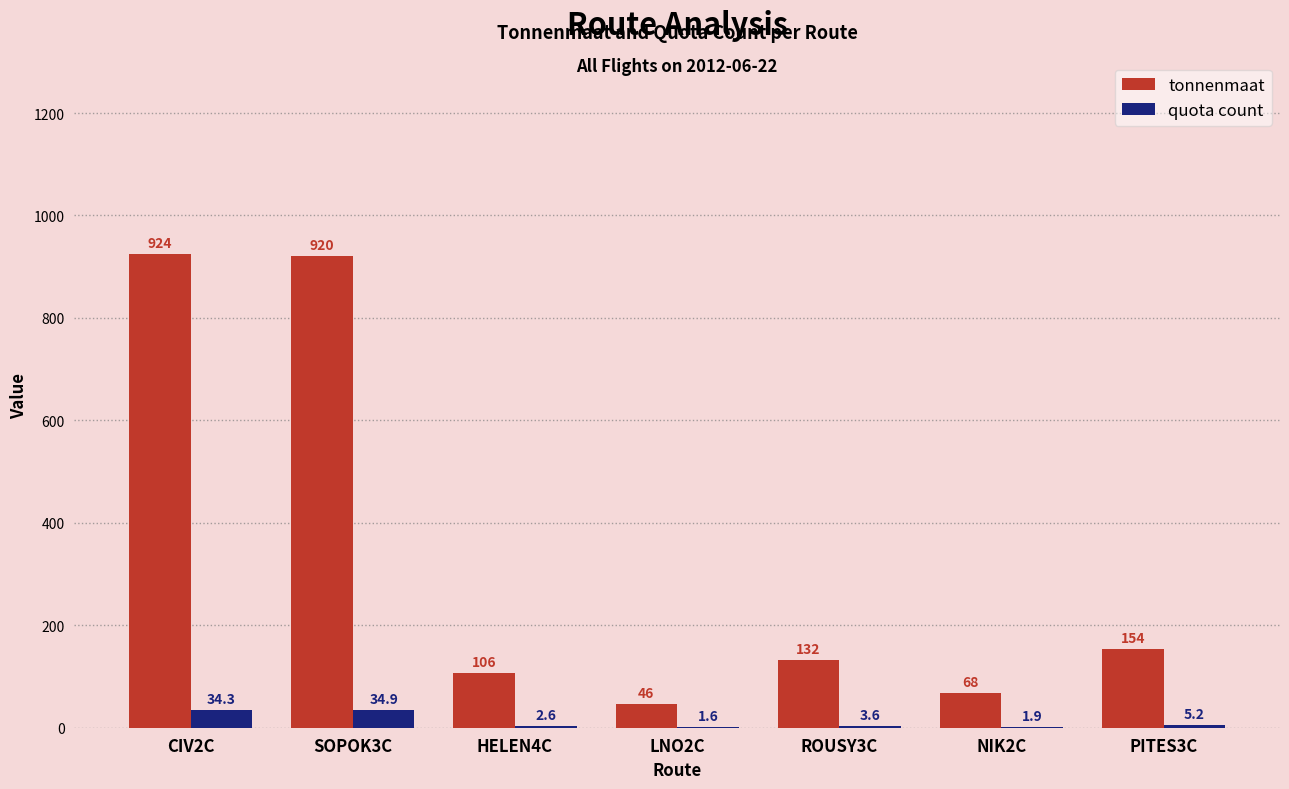

Is the value of quota count at HELEN4C greater than the value of tonnenmaat at PITES3C?

No